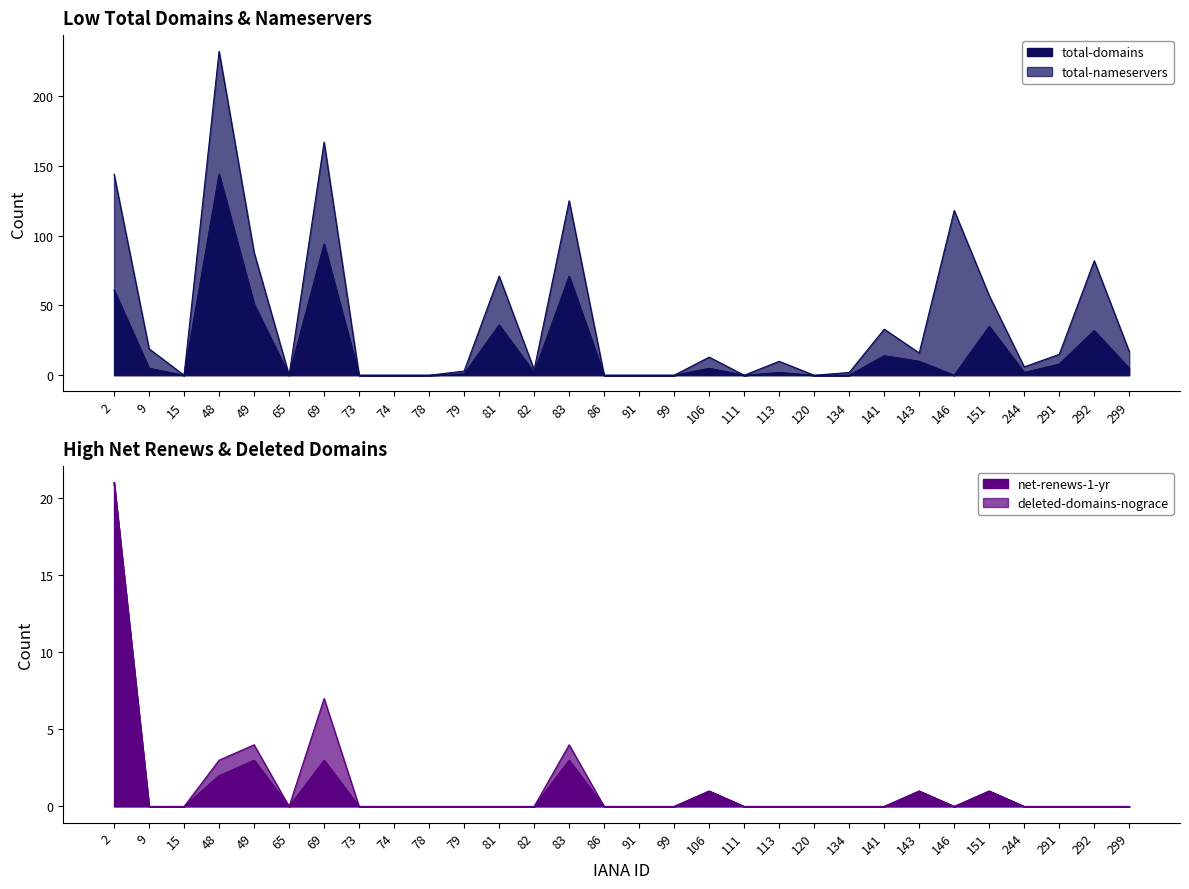

At which label does total-domains first exceed 2?

2